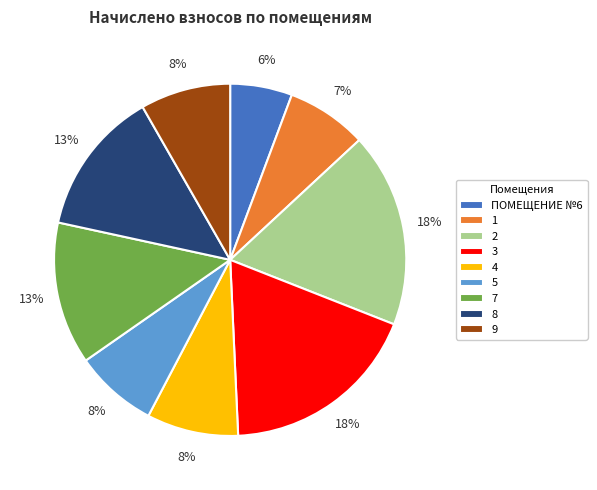

How many segments does this pie chart have?

9